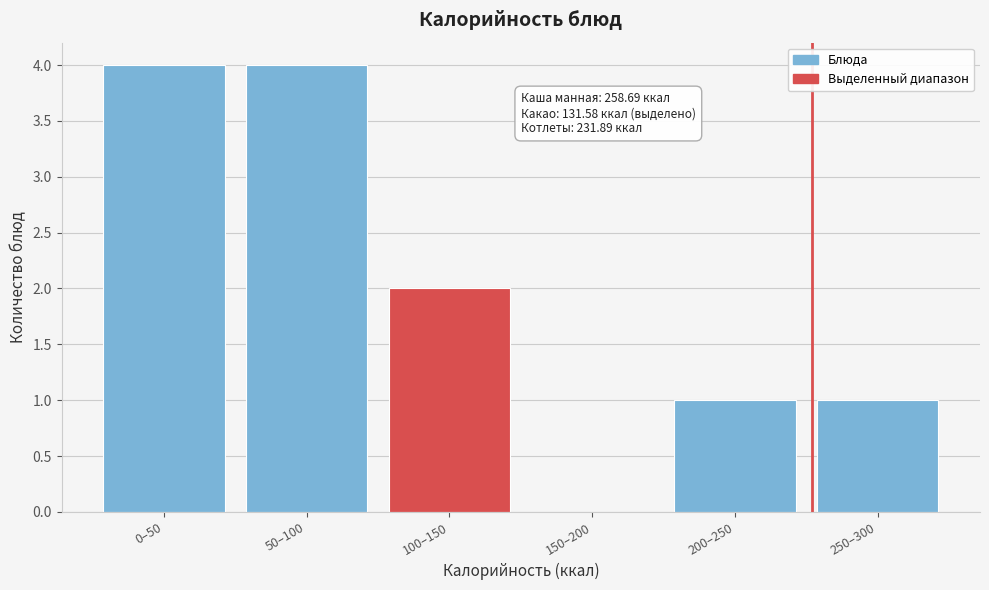

Reading left to right, what are all the values shown in this chart?

0–50=4	50–100=4	100–150=2	150–200=0	200–250=1	250–300=1